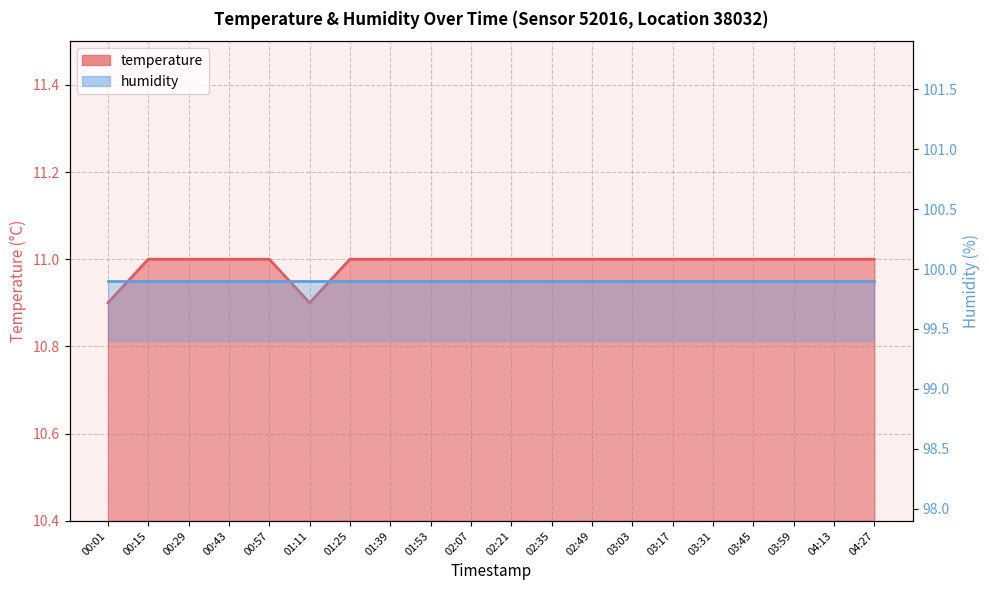

How many values are between 11 and 12?

18